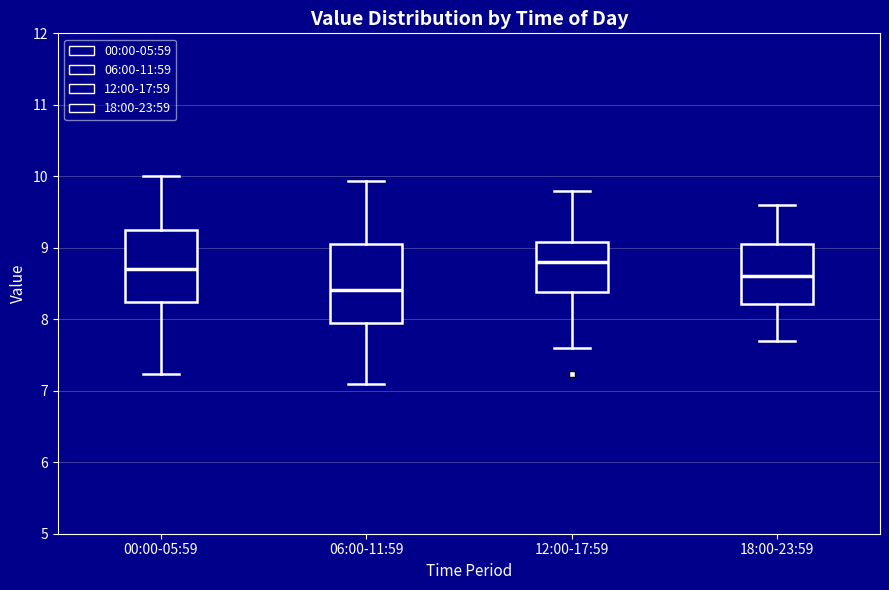

Which box's median line is the highest?

12:00-17:59